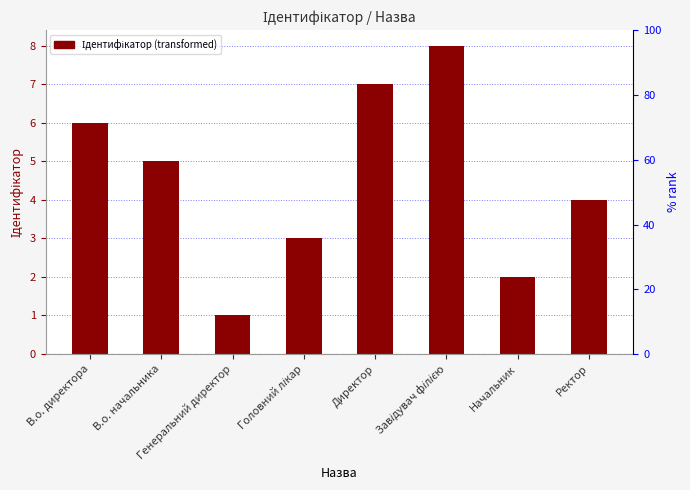

True or false: the data shows 1 at Генеральний директор.

True